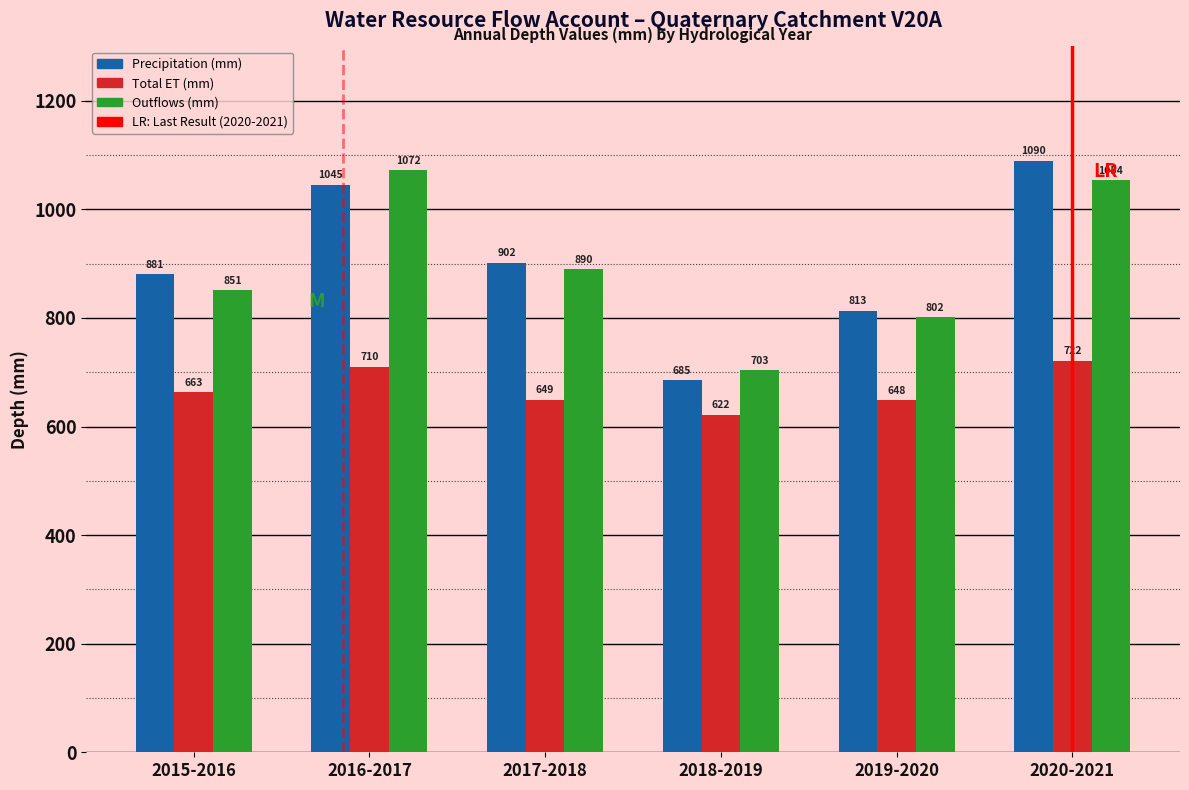

Which series has the largest total across all categories?

Precipitation (mm)